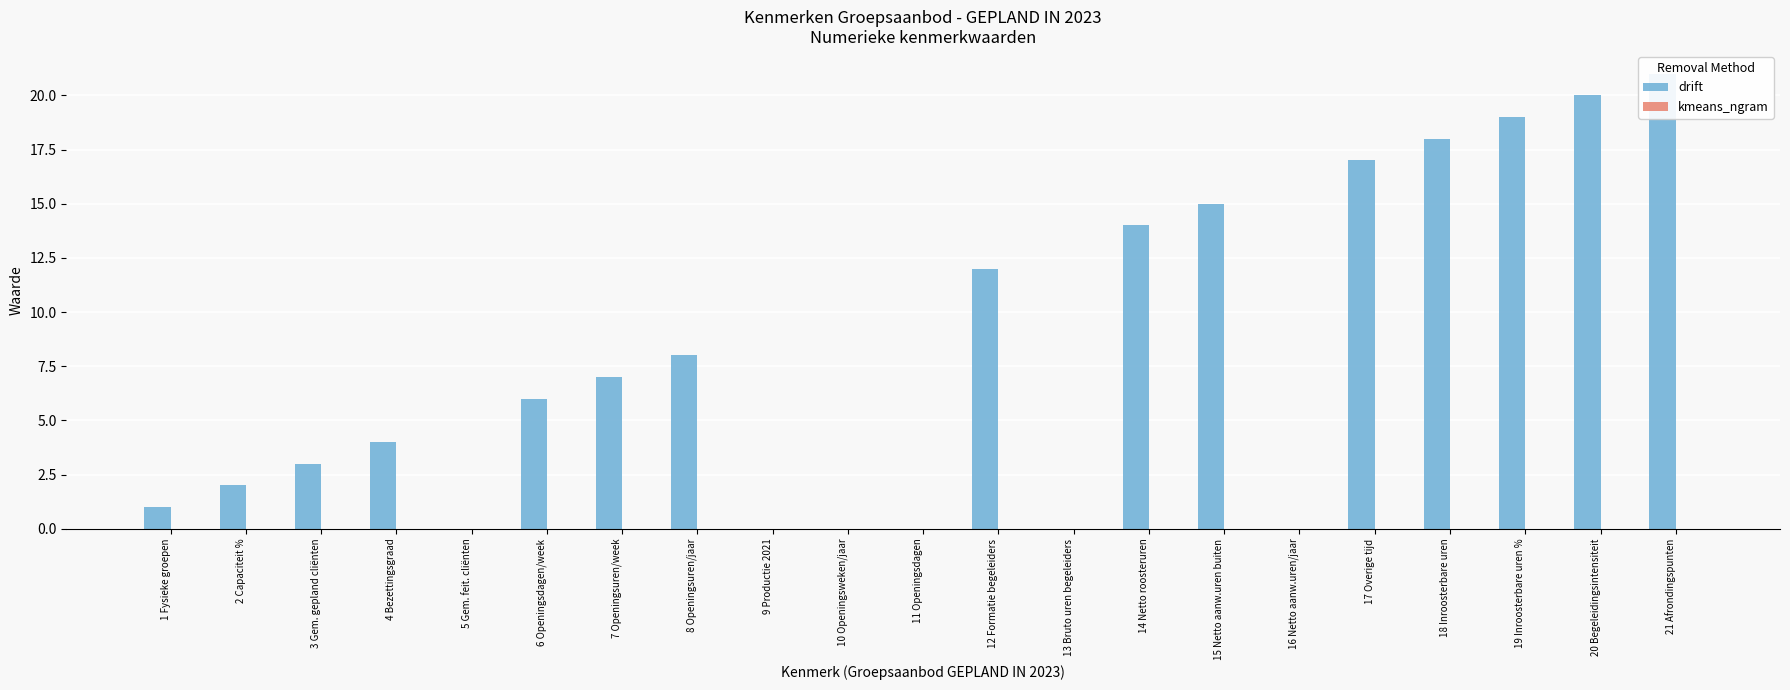

At how many categories does at least one series exceed 7?

9